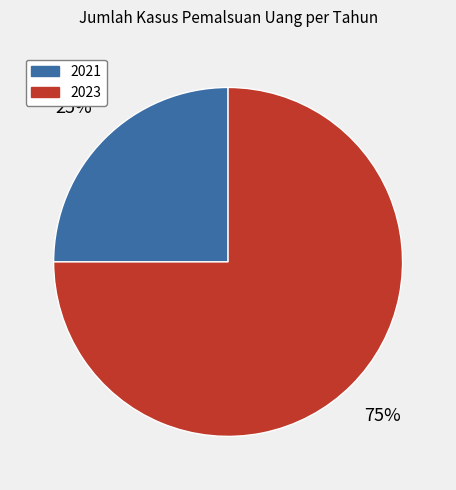

What is the ratio of the value at 2021 to the value at 2023?

0.3